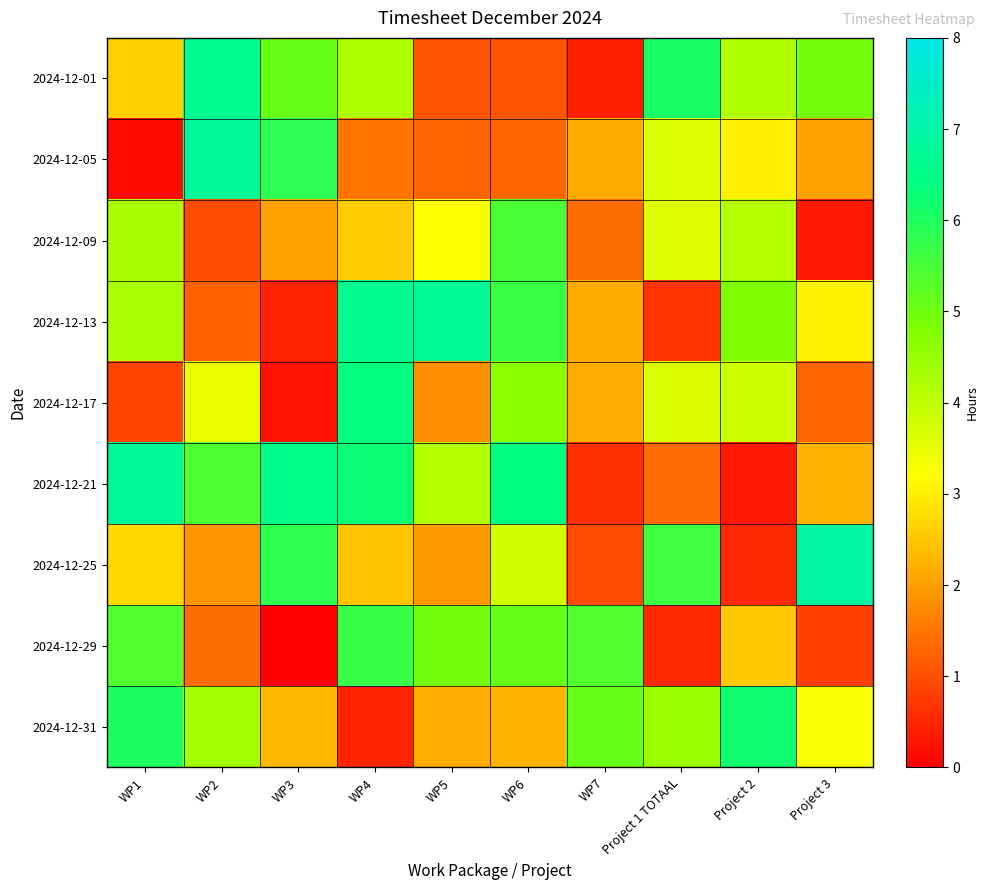

What is the total value across all series at WP5?

27.4